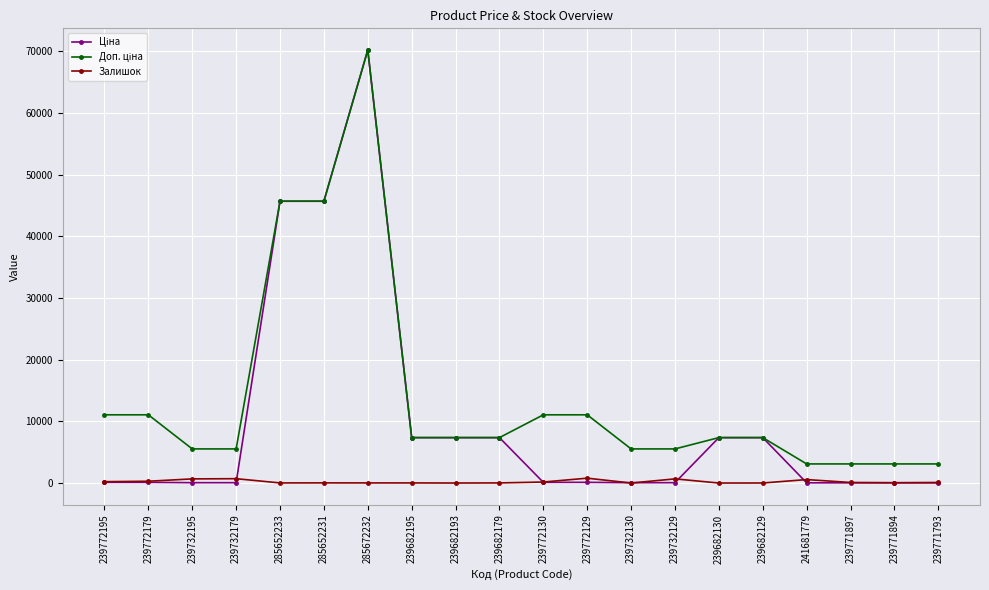

What is the difference between the highest and lowest values at 239682195?

7344.2